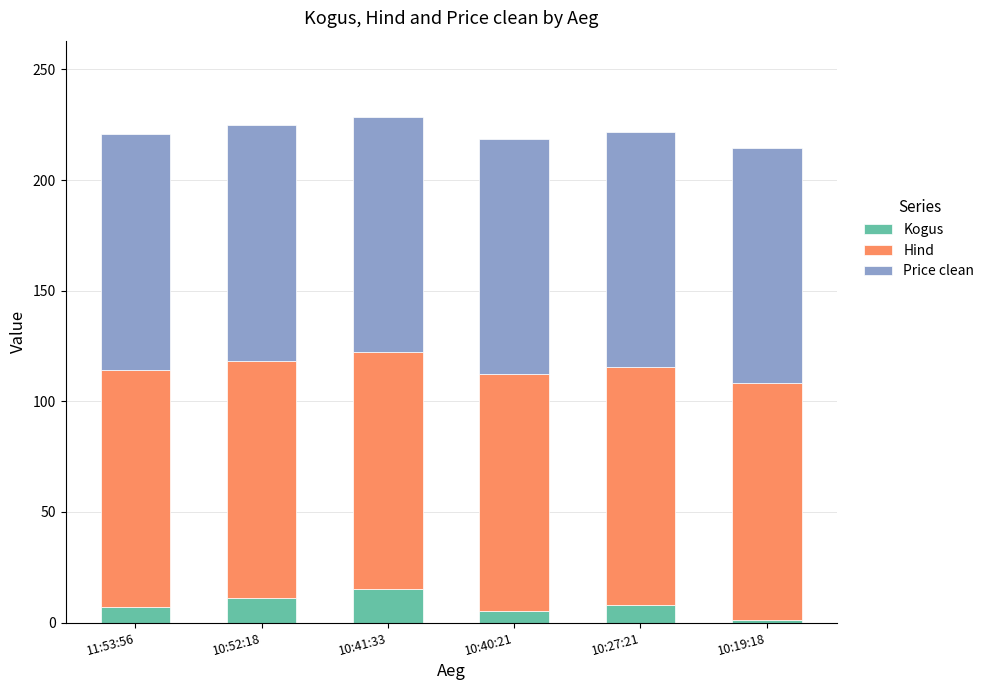

What is the total value across all series at 10:27:21?

221.7